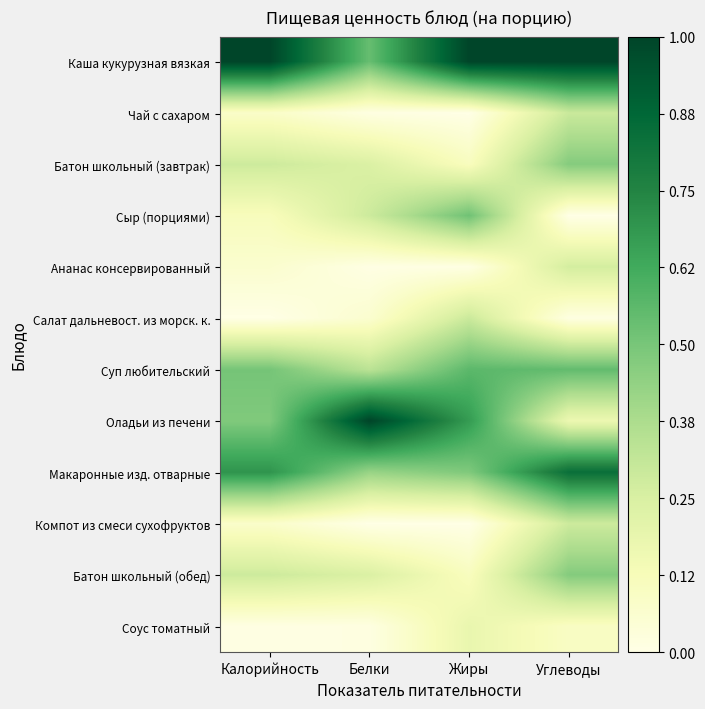

List the series in order of their peak value, highest first.

Каша кукурузная вязкая, Оладьи из печени, Макаронные изд. отварные, Суп любительский, Сыр (порциями), Батон школьный (завтрак), Батон школьный (обед), Чай с сахаром, Салат дальневост. из морск. к., Компот из смеси сухофруктов, Ананас консервированный, Соус томатный